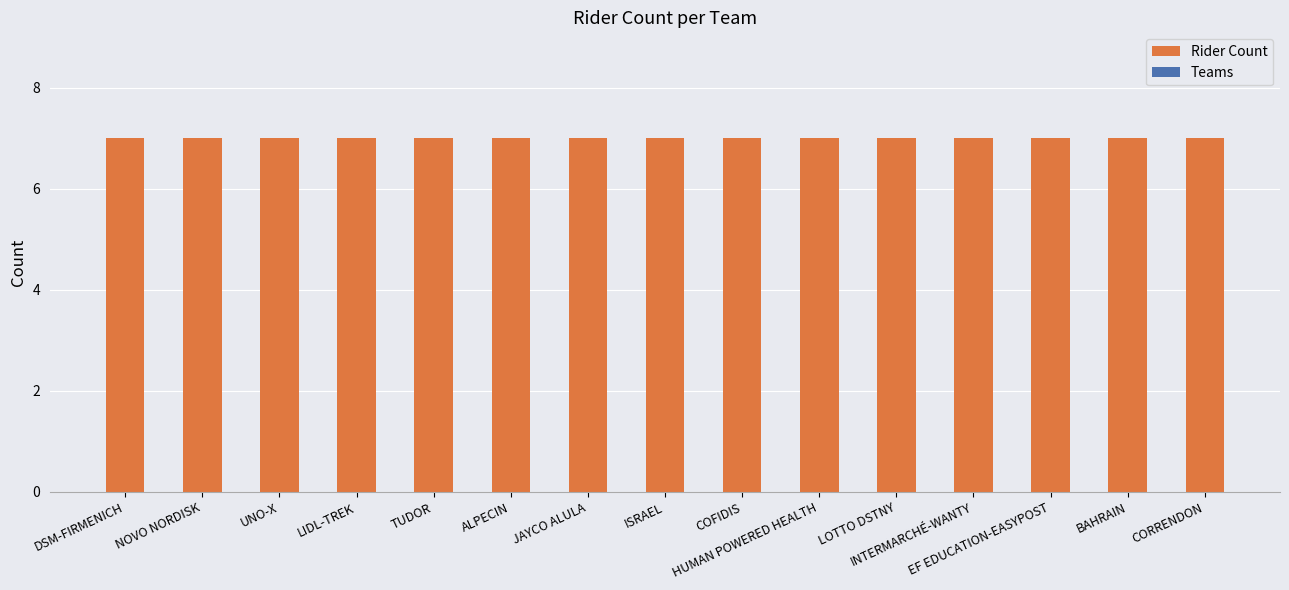

Are the bars grouped side by side (vs. stacked)?

Yes